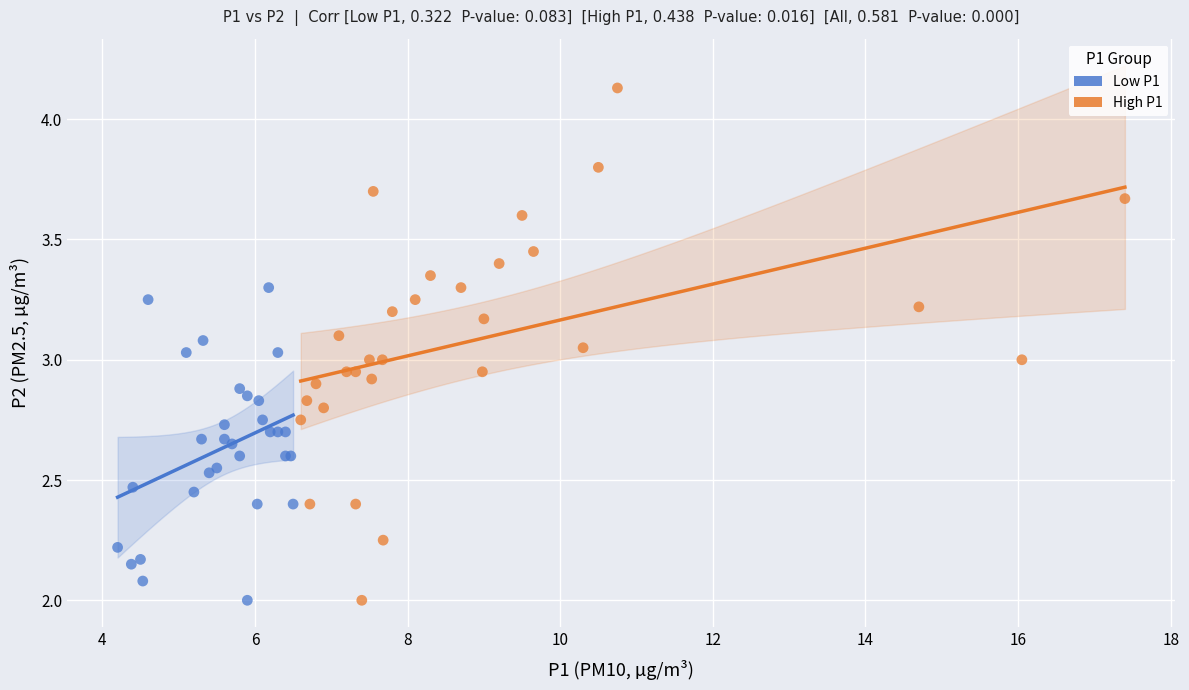

Which series contains the highest Y value?

High P1